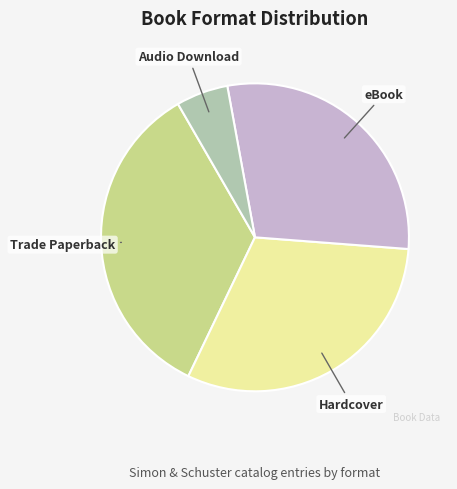

Is there a majority slice in this chart?

No